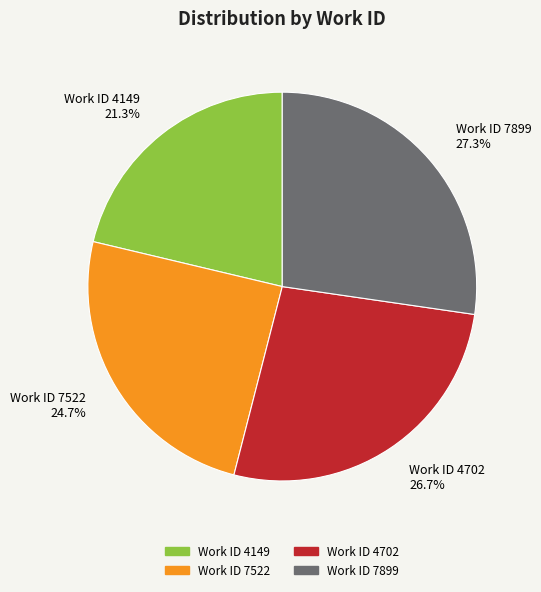

Does any single category account for the majority?

No